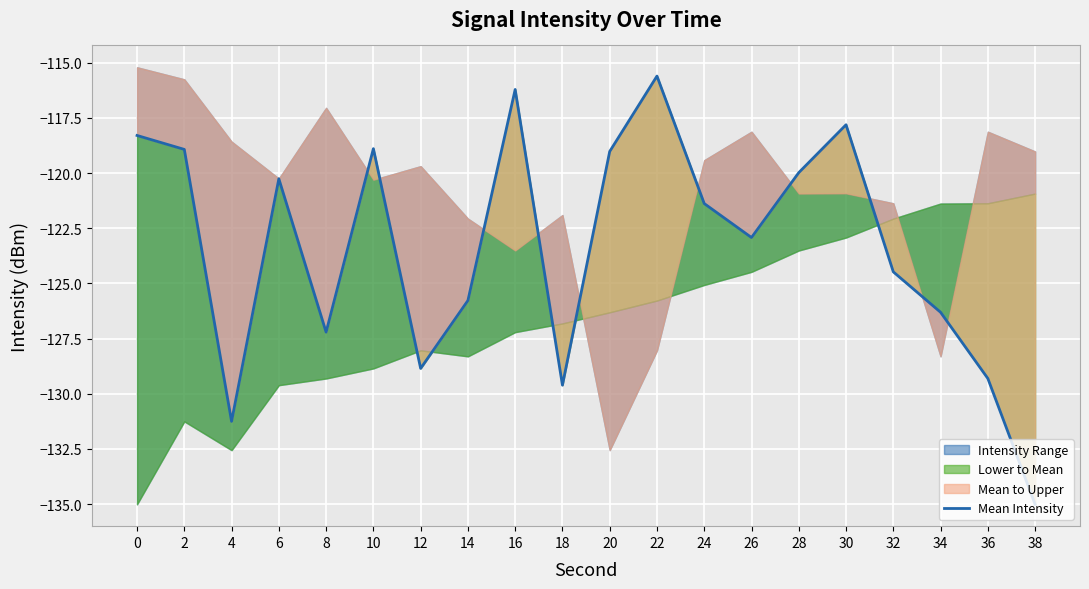

What is the maximum value shown in the chart?

-115.6